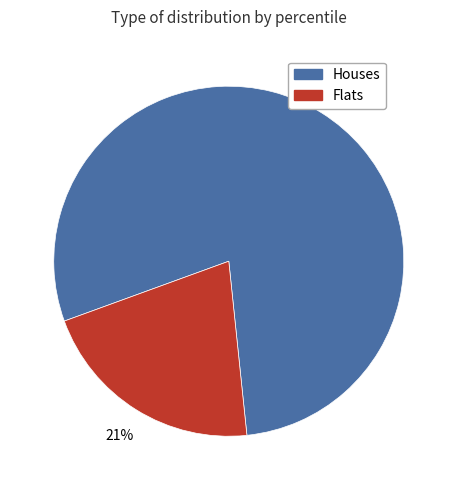

Is there any slice that represents more than half of the pie?

Yes